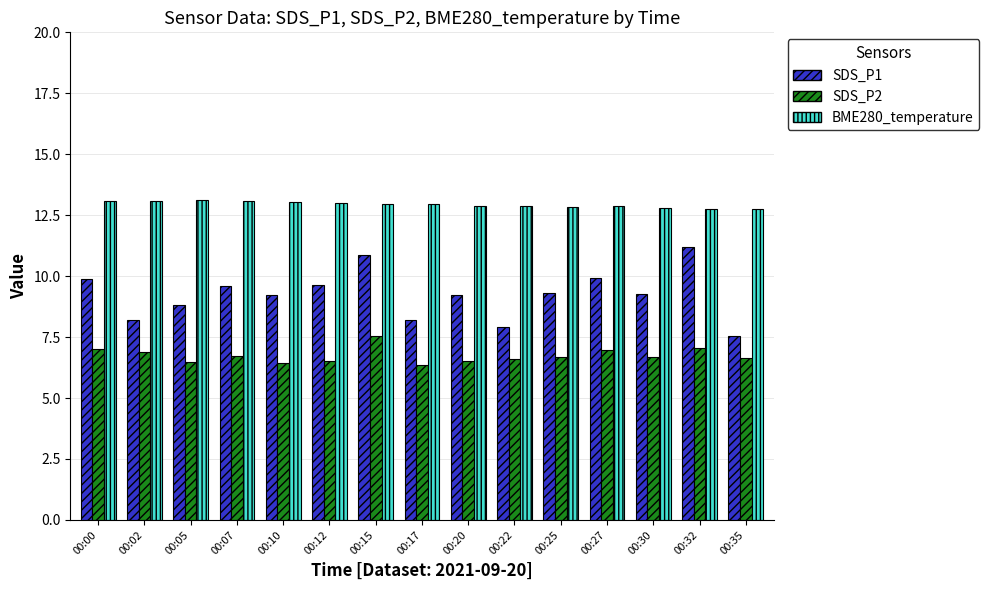

What is the average value of the SDS_P1 series?

9.3